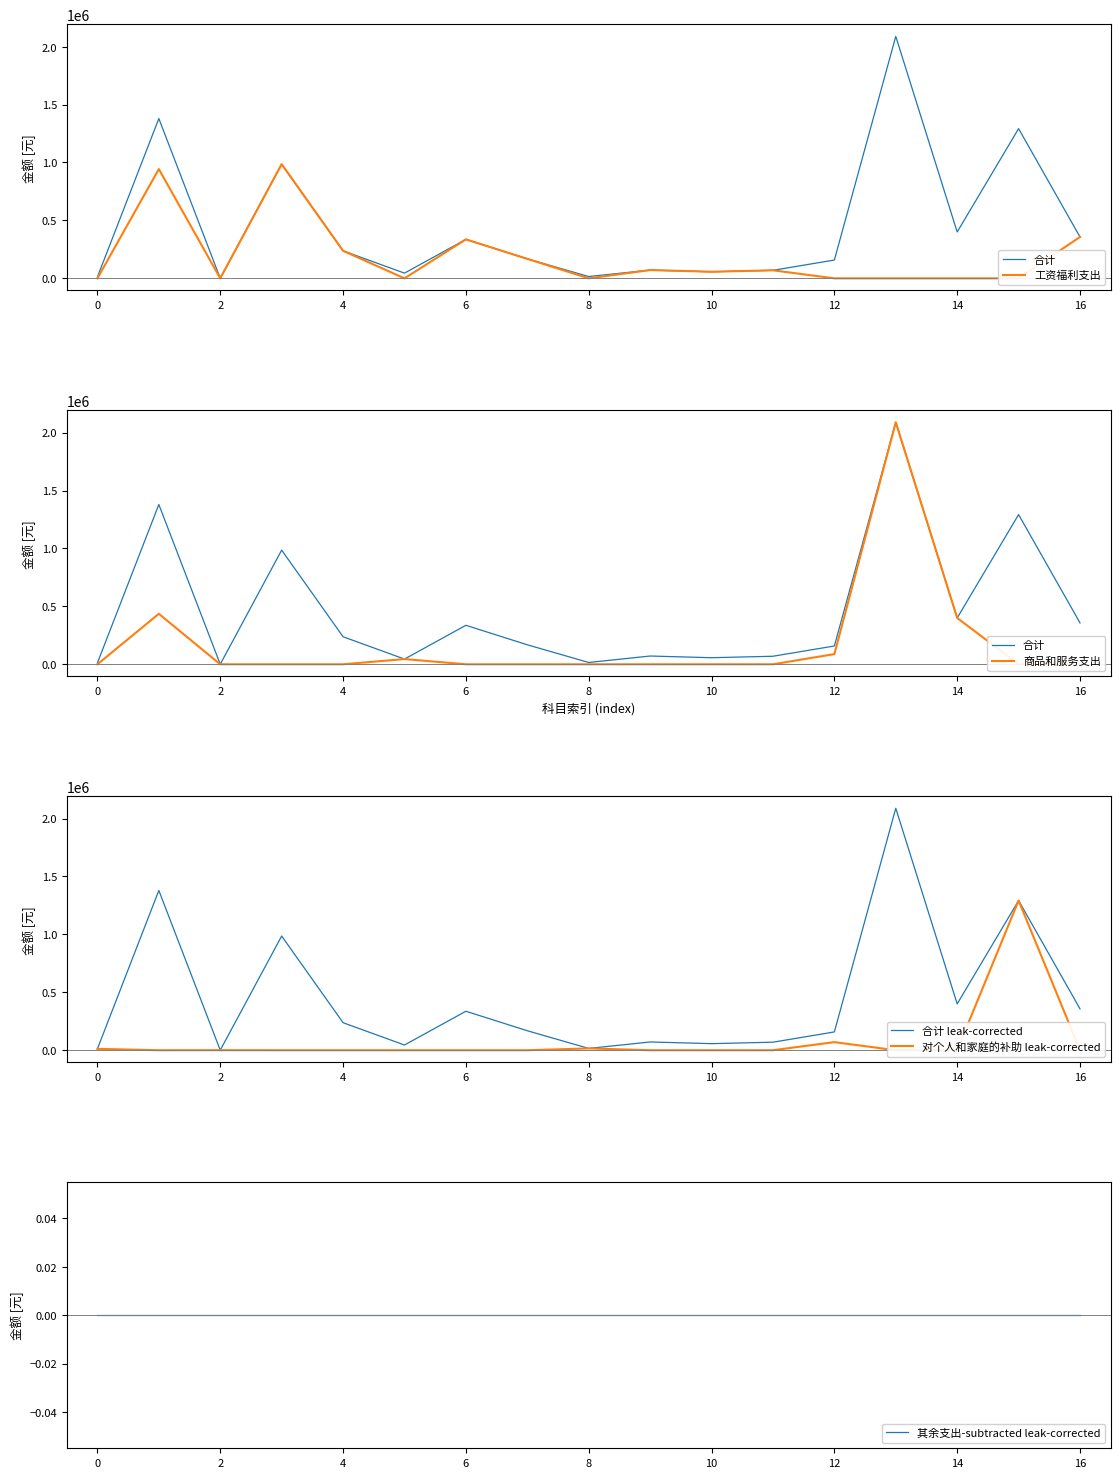

Which series has the largest range (max minus min)?

商品和服务支出